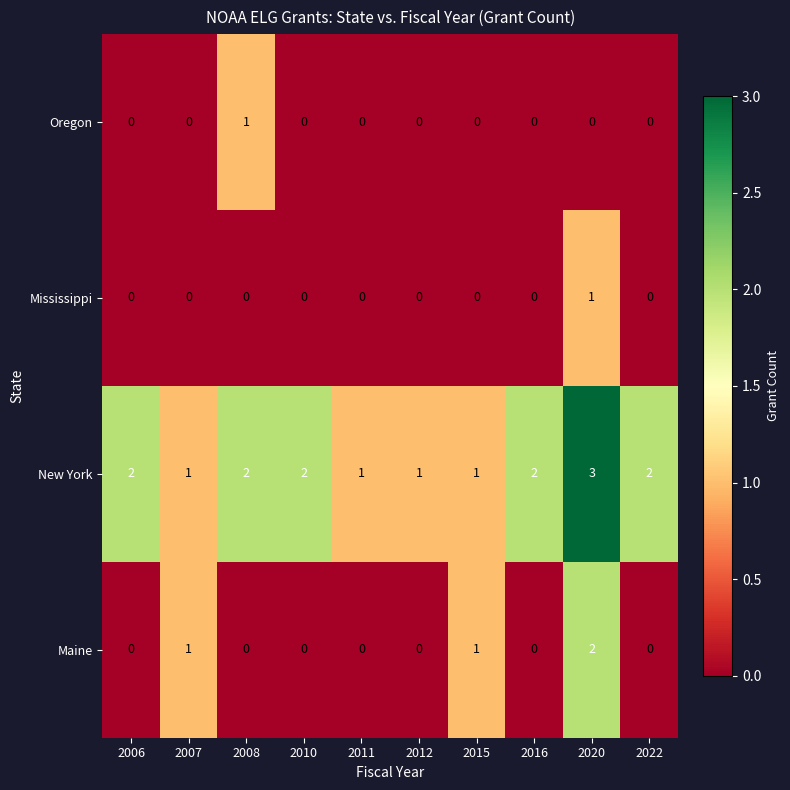

Which series has the largest total across all categories?

New York